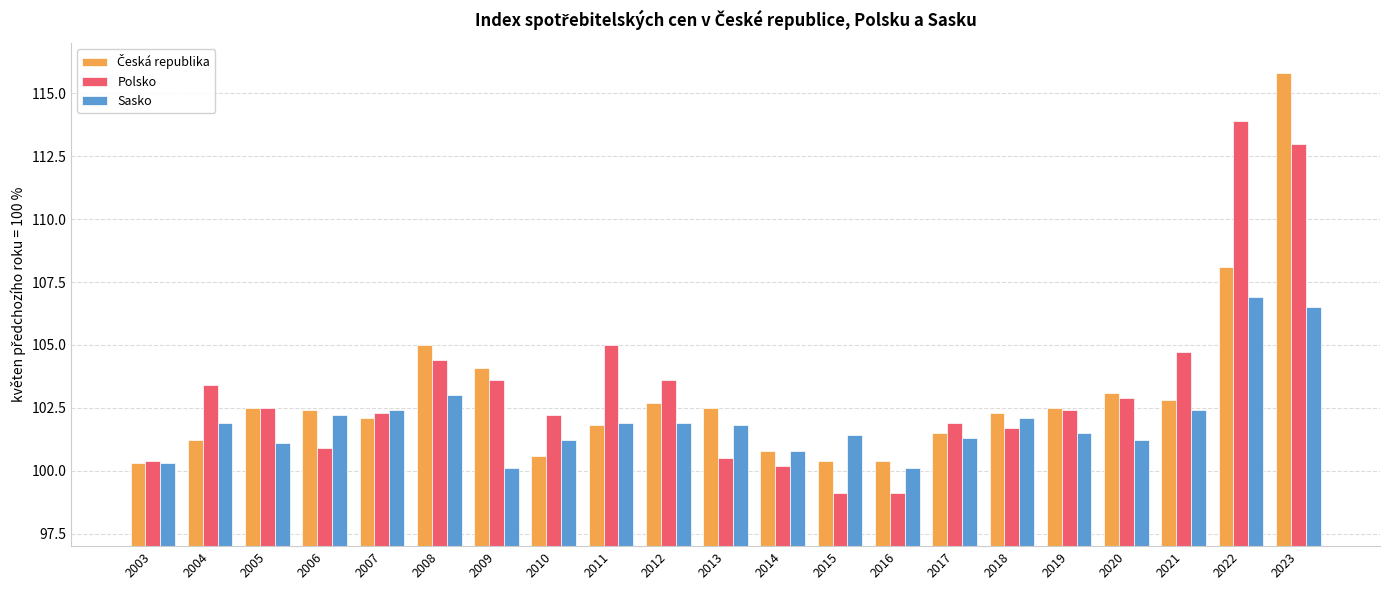

How many distinct data groups are displayed?

3